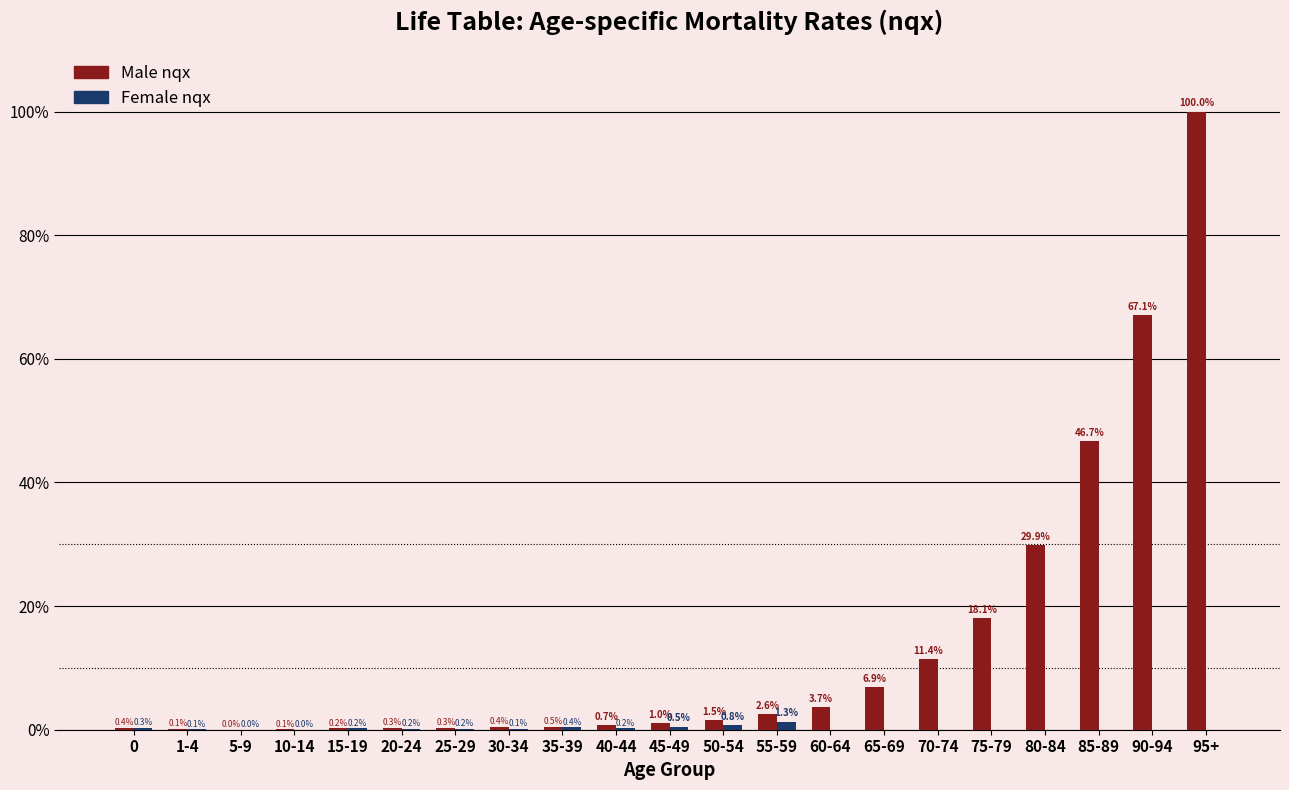

What are all the series names shown in the legend?

Male nqx, Female nqx